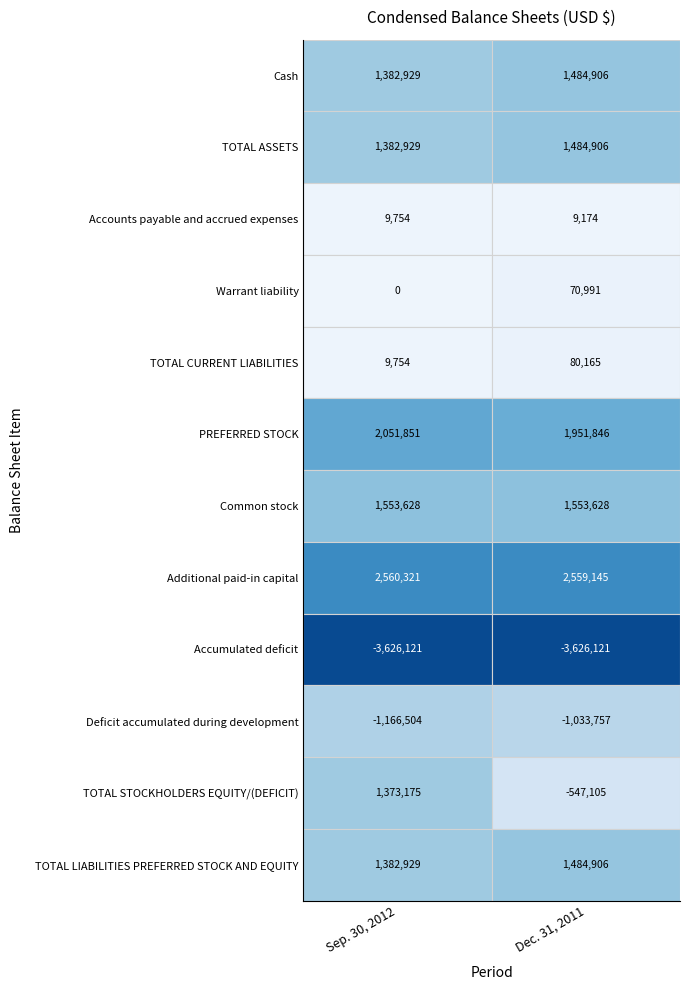

How many data points in Dec. 31, 2011 are above 1484906?

3